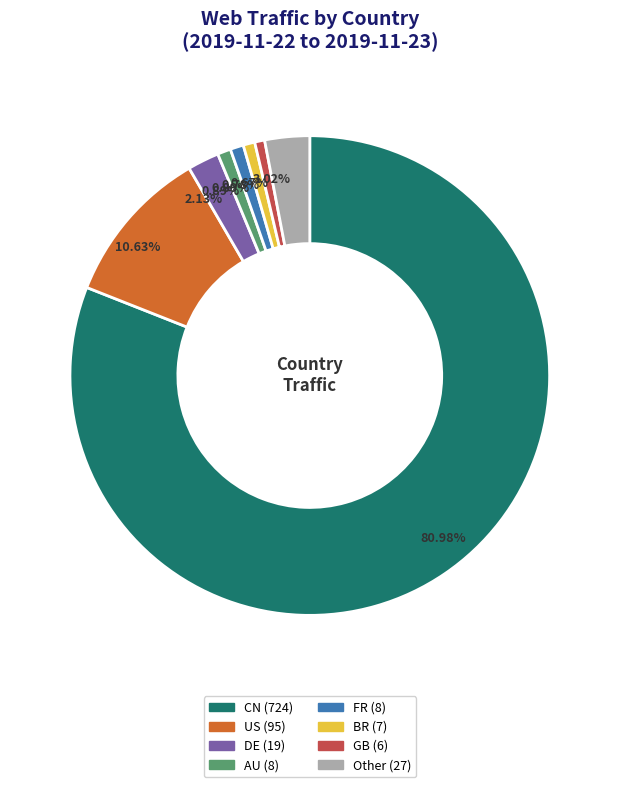

Is there a majority slice in this chart?

Yes